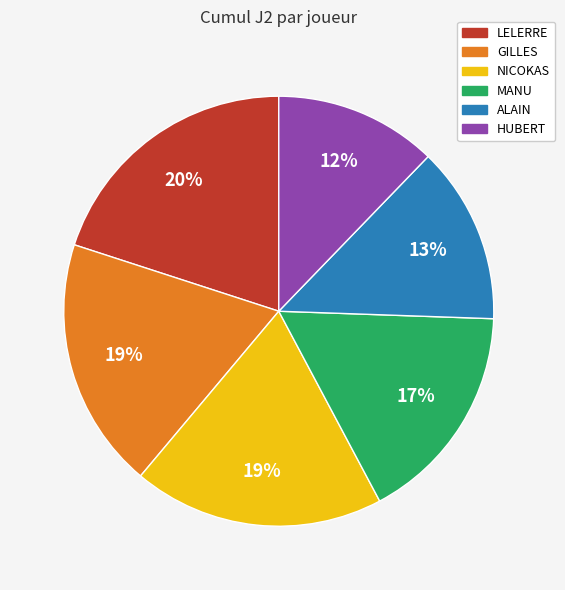

Does any single category account for the majority?

No